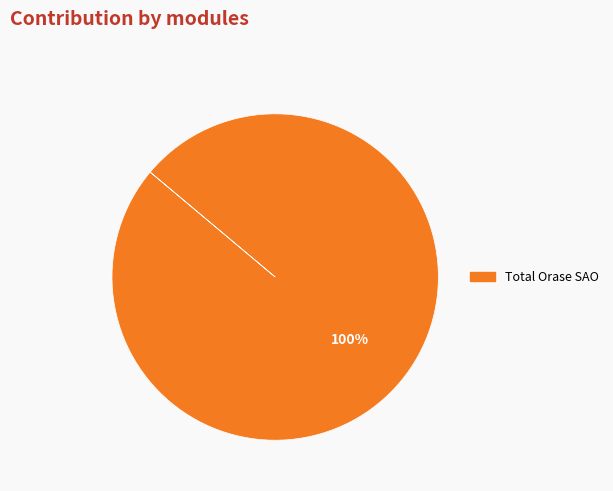

Is there a majority slice in this chart?

Yes